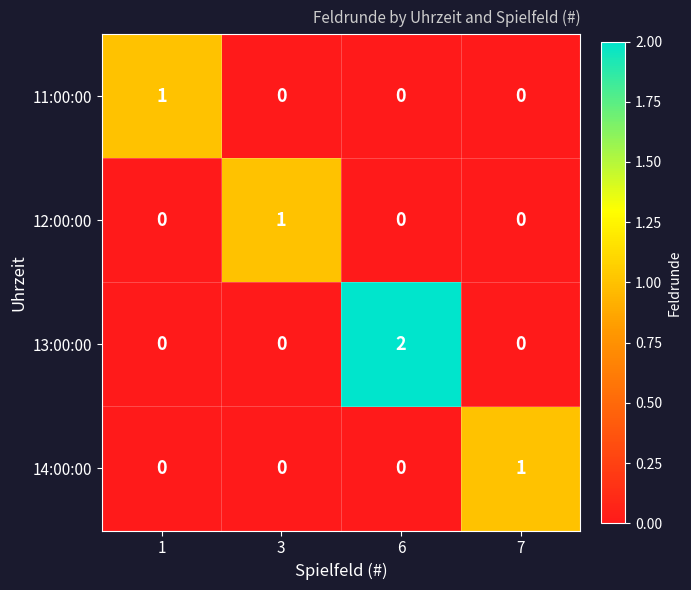

At which label does 12:00:00 reach its peak?

3